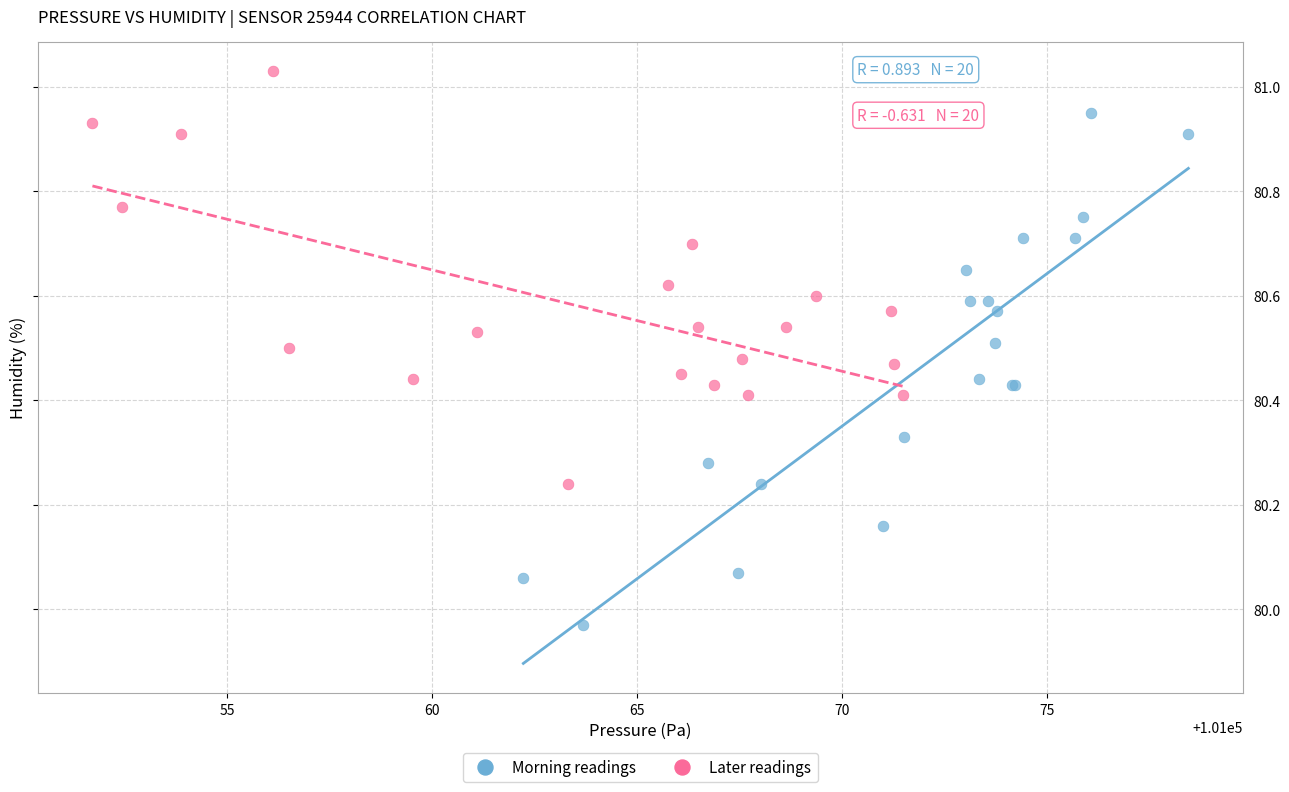

Which series contains the lowest Y value?

Morning readings